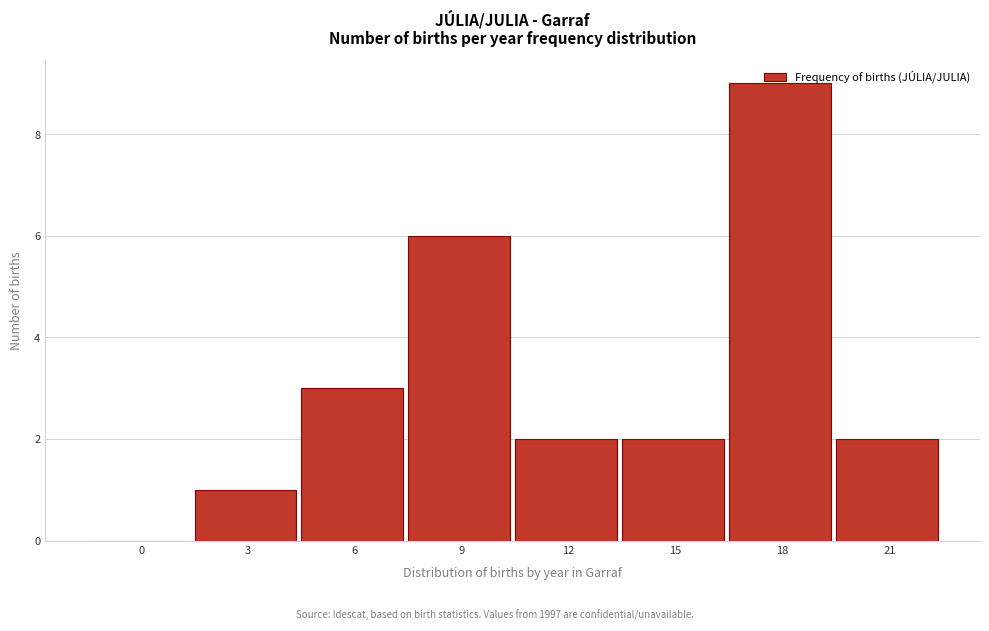

What is the change in value from 3 to 15?

+1